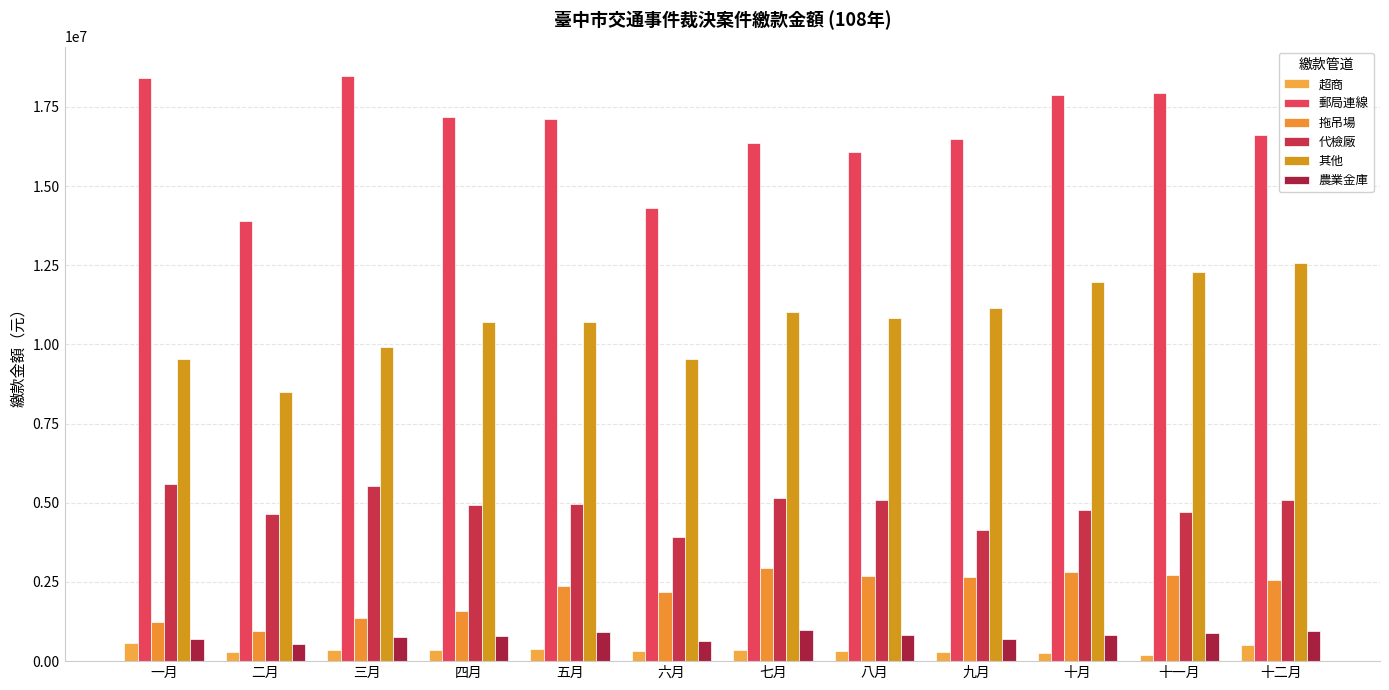

Reading left to right, list all the values displayed in this chart.

超商: 一月=586220	二月=285200	三月=359900	四月=363292	五月=381900	六月=324964	七月=338600	八月=317600	九月=298100	十月=256900	十一月=182800	十二月=521150
郵局連線: 一月=18425800	二月=13914700	三月=18481400	四月=17174000	五月=17124800	六月=14322200	七月=16351100	八月=16066300	九月=16499000	十月=17893800	十一月=17927700	十二月=16623300
拖吊場: 一月=1237500	二月=936300	三月=1359000	四月=1571700	五月=2373900	六月=2170500	七月=2936700	八月=2679300	九月=2671200	十月=2827200	十一月=2721300	十二月=2552100
代檢廠: 一月=5598000	二月=4654200	三月=5531600	四月=4925900	五月=4966800	六月=3907700	七月=5140700	八月=5091100	九月=4153000	十月=4778400	十一月=4698500	十二月=5095300
其他: 一月=9556400	二月=8508600	三月=9911700	四月=10698600	五月=10721800	六月=9532900	七月=11021400	八月=10834000	九月=11153100	十月=11965400	十一月=12283900	十二月=12567100
農業金庫: 一月=695100	二月=541000	三月=754300	四月=808600	五月=931400	六月=627800	七月=969900	八月=814100	九月=686400	十月=835000	十一月=892600	十二月=955800